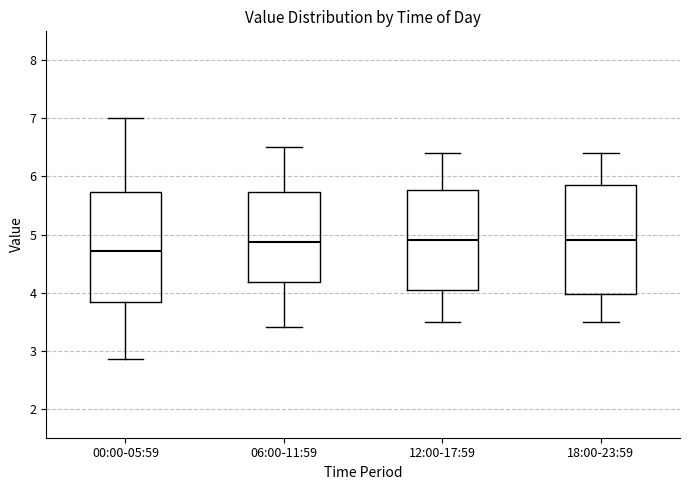

Reading left to right, transcribe this box plot: for each box, give where its median line is, the range the box spans, and where its two whiskers end, as read against the y-axis. The values are not printed on the chart, so give them approximately, as read against the axis.

00:00-05:59: median 4.7, box 3.8 to 5.7, whiskers 2.9 to 7.0
06:00-11:59: median 4.9, box 4.2 to 5.7, whiskers 3.4 to 6.5
12:00-17:59: median 4.9, box 4.1 to 5.8, whiskers 3.5 to 6.4
18:00-23:59: median 4.9, box 4.0 to 5.9, whiskers 3.5 to 6.4